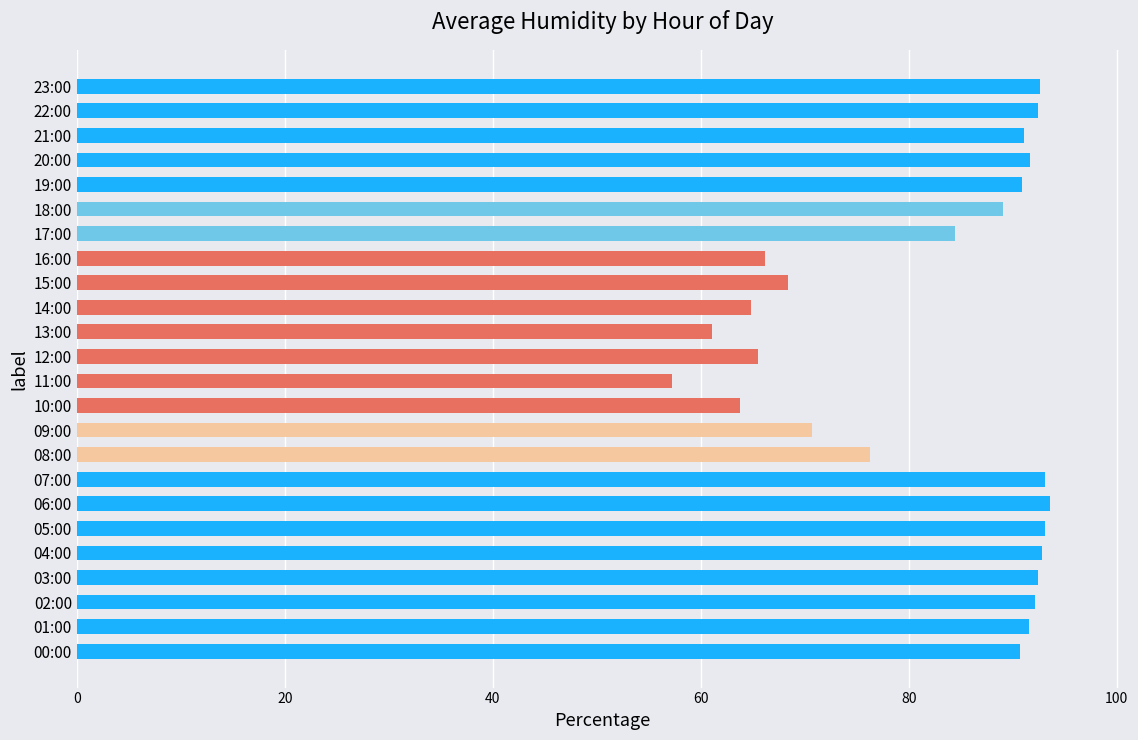

Approximately how many times larger is the value at 01:00 compared to 10:00?

1.4